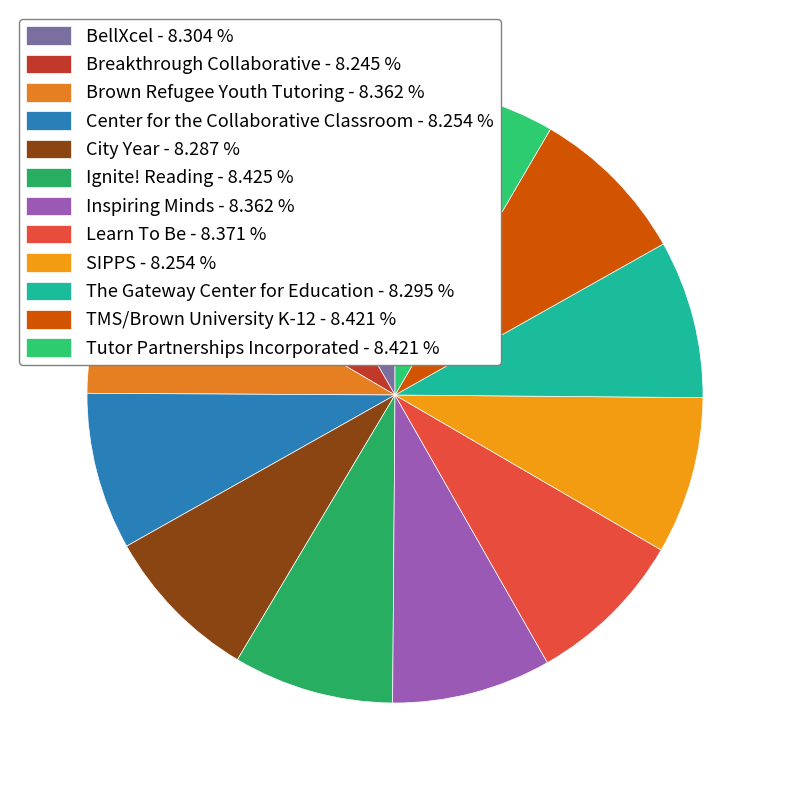

What is the largest slice in the pie chart?

Ignite! Reading